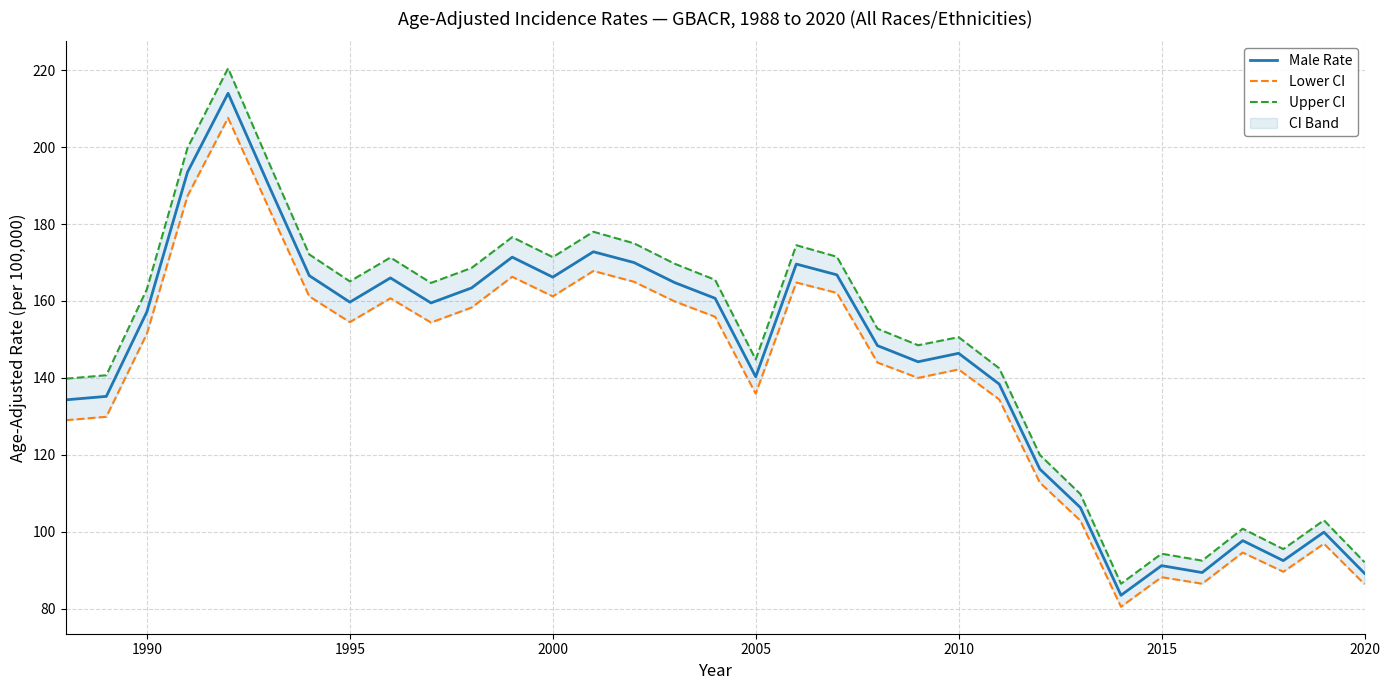

What is the difference between the second highest and minimum values in the Upper CI series?

113.3